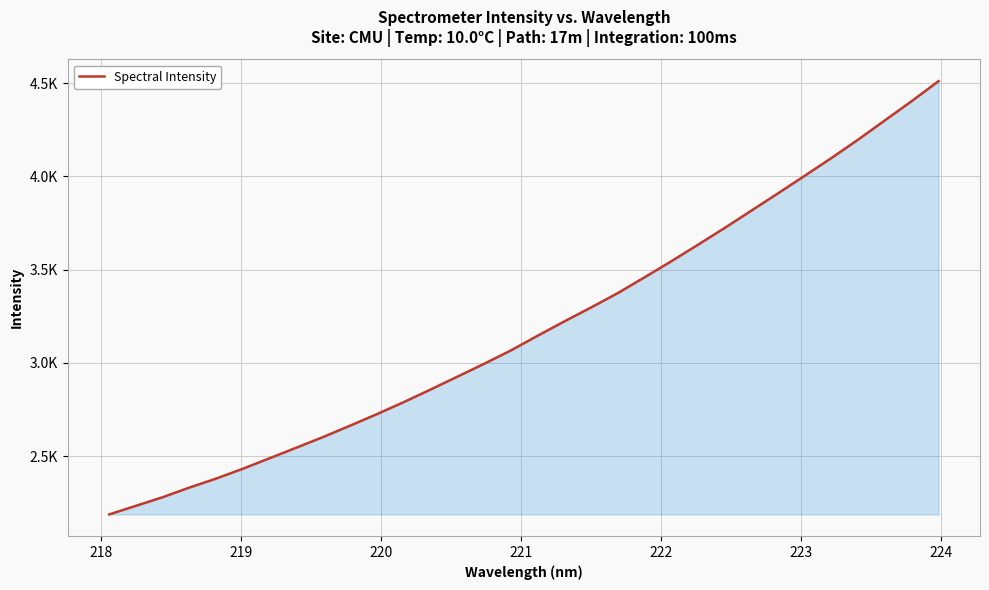

Is this an area chart (filled region under the line)?

Yes